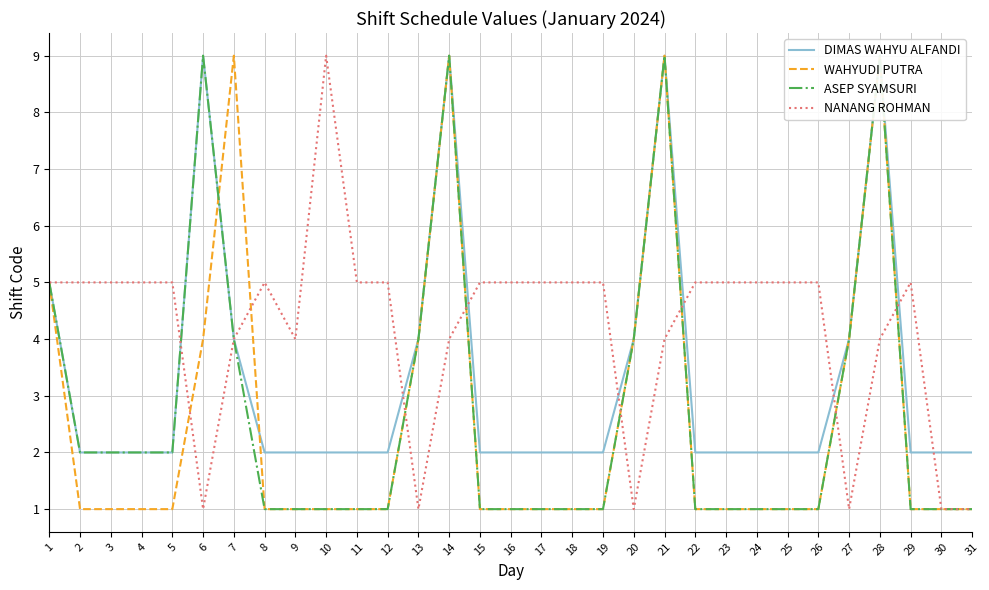

List the series in order of their peak value, highest first.

DIMAS WAHYU ALFANDI, WAHYUDI PUTRA, ASEP SYAMSURI, NANANG ROHMAN